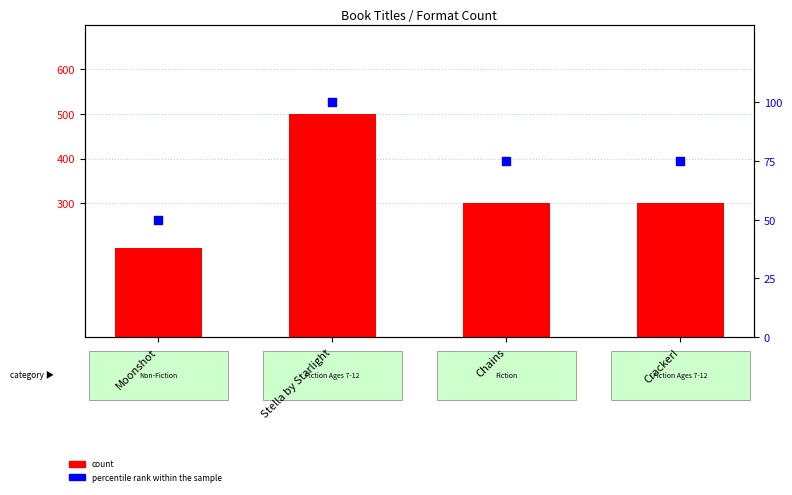

Is the value of count at Moonshot greater than the value of percentile rank within the sample at Moonshot?

Yes